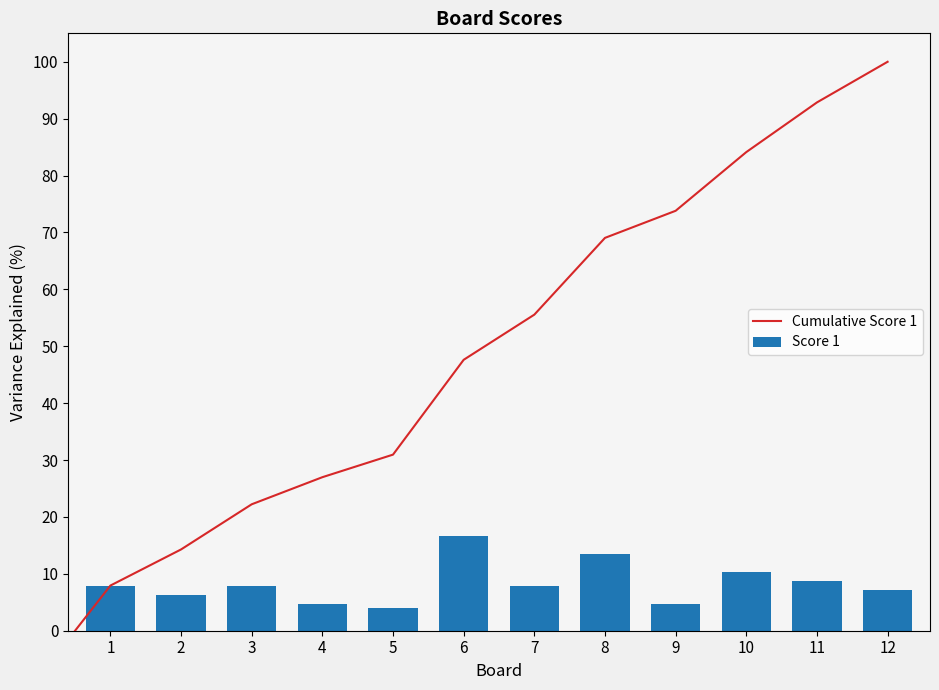

What is the difference between the maximum and minimum values?

12.7